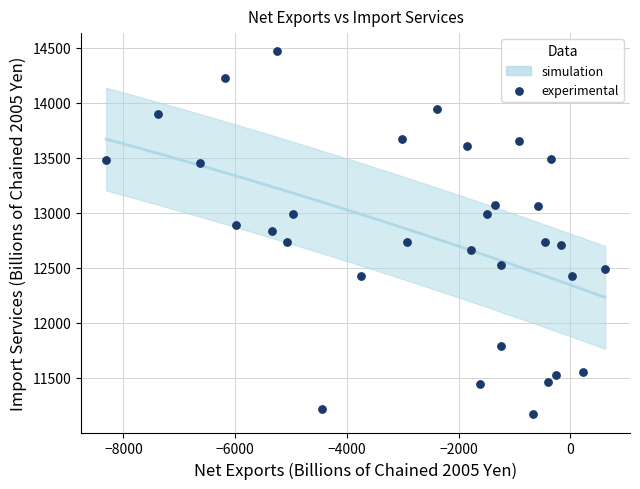

What is the range of Y values (max minus min)?

3303.2